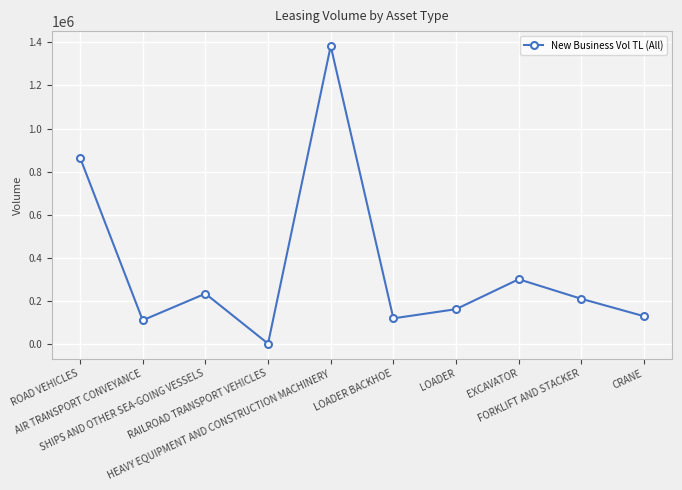

What is the minimum value shown in the chart?

3781.0